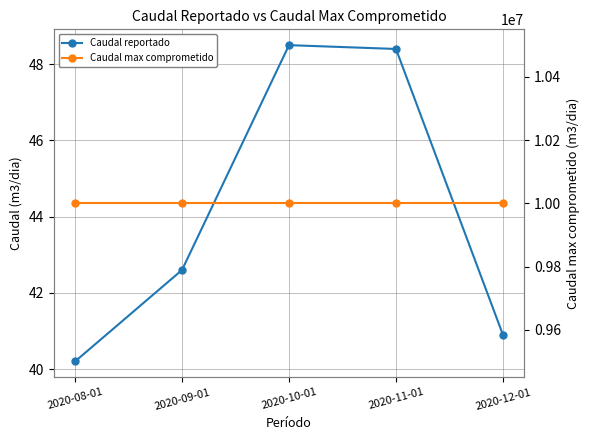

List the series in order of their peak value, highest first.

Caudal max comprometido, Caudal reportado